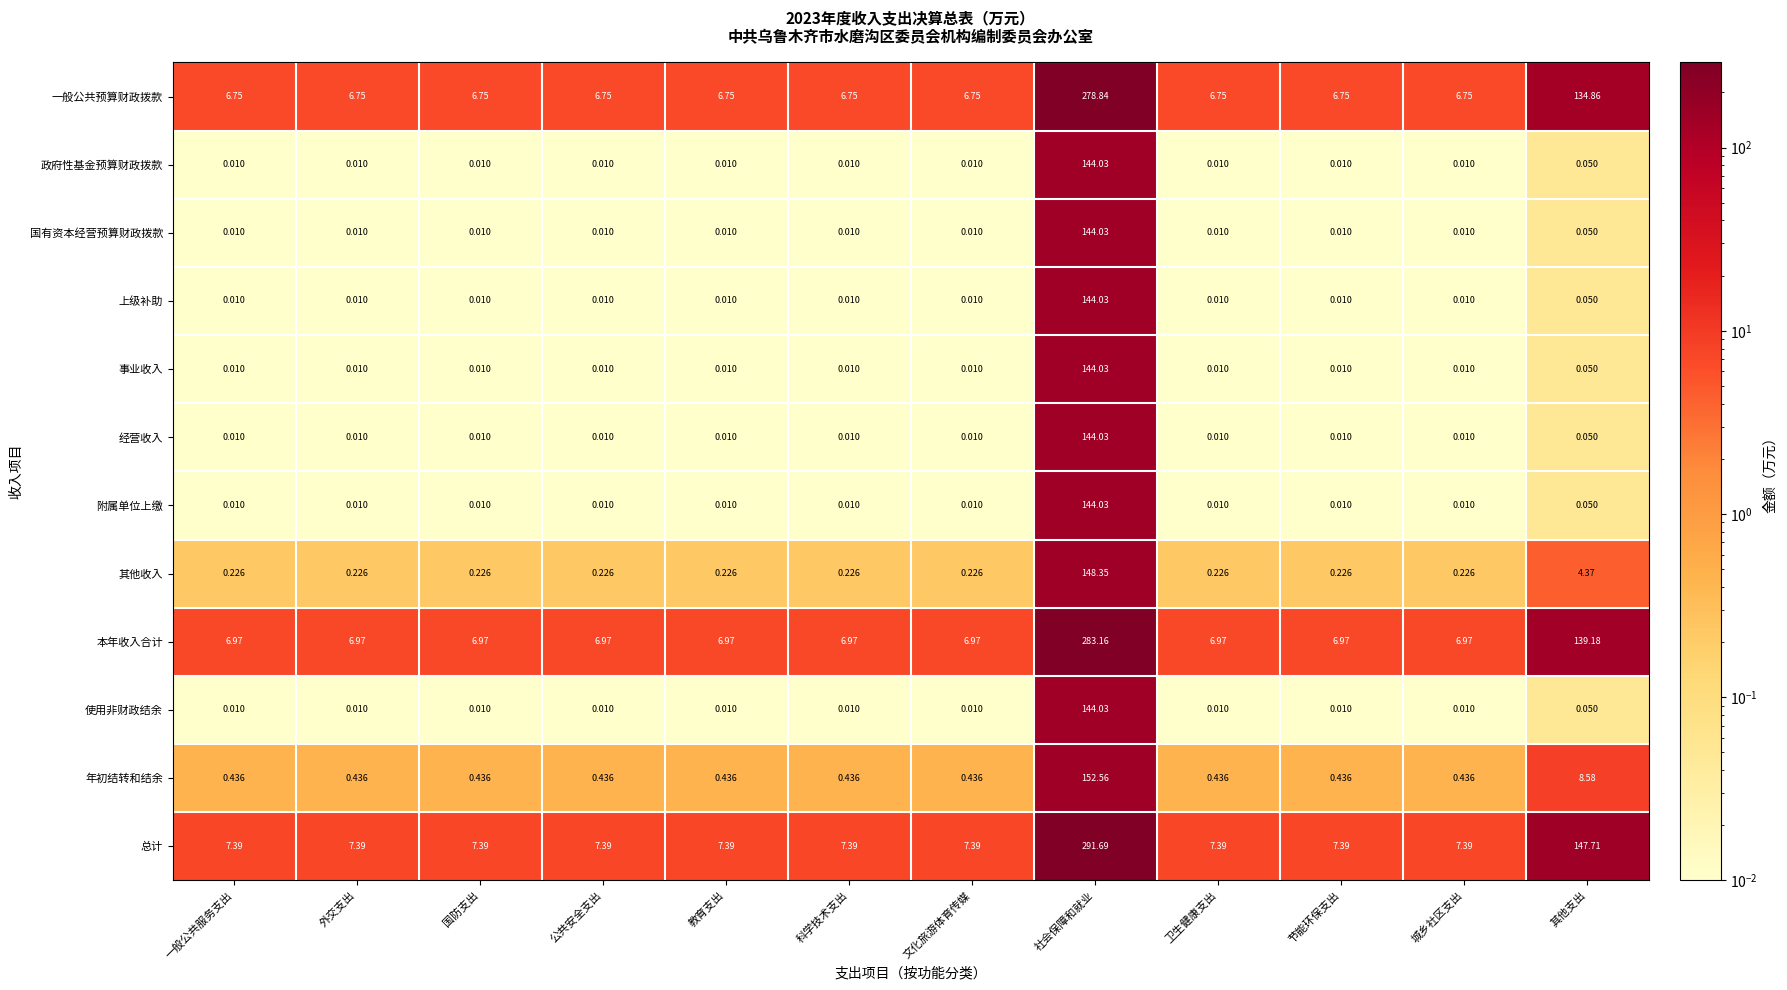

At how many categories does at least one series exceed 49?

2